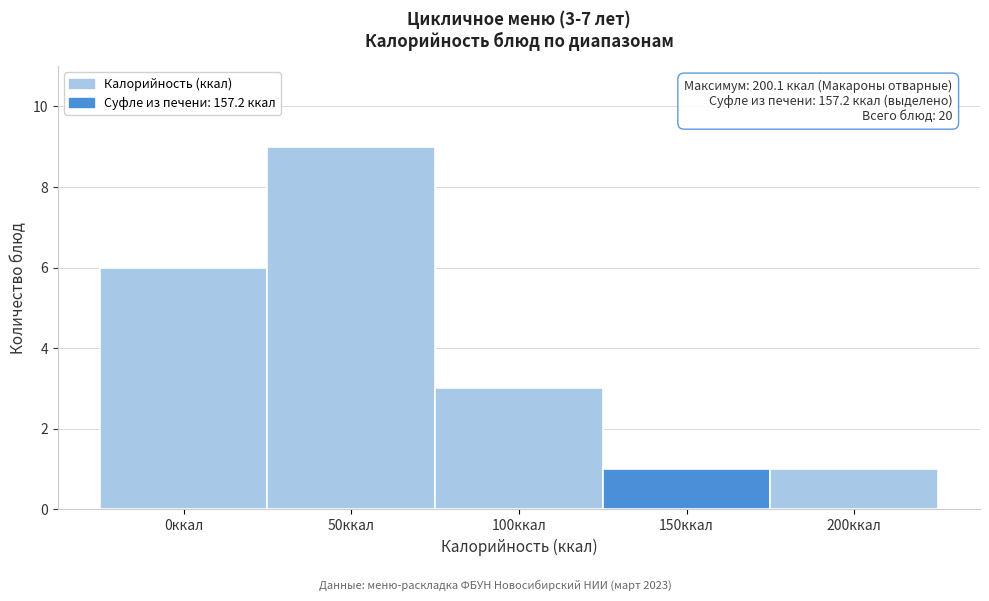

Reading left to right, extract all data points from this chart.

0ккал=6	50ккал=9	100ккал=3	150ккал=1	200ккал=1